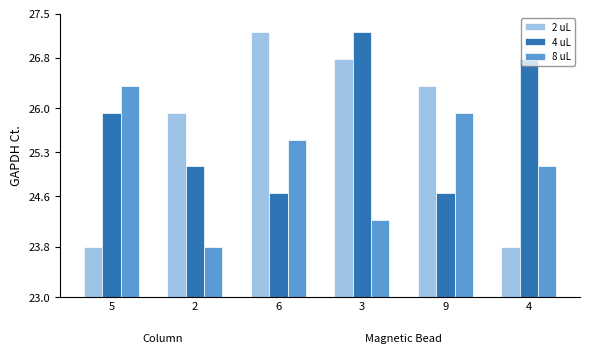

Where is 8 uL nearest to the value 25?

4